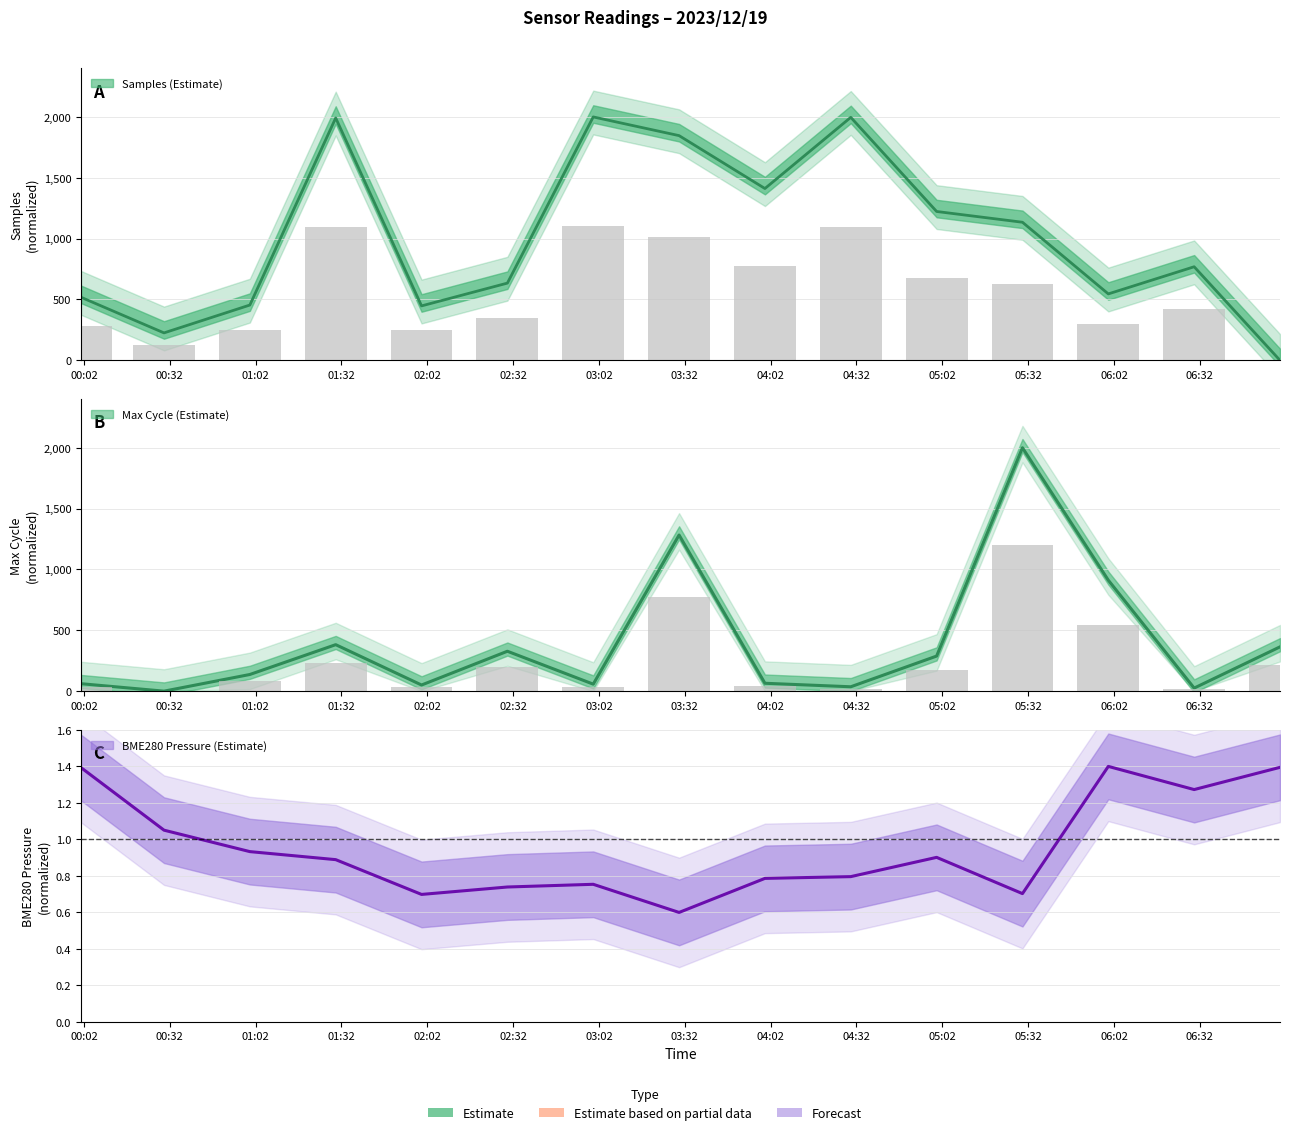

What position from the right is 2023/12/19 02:00?

11